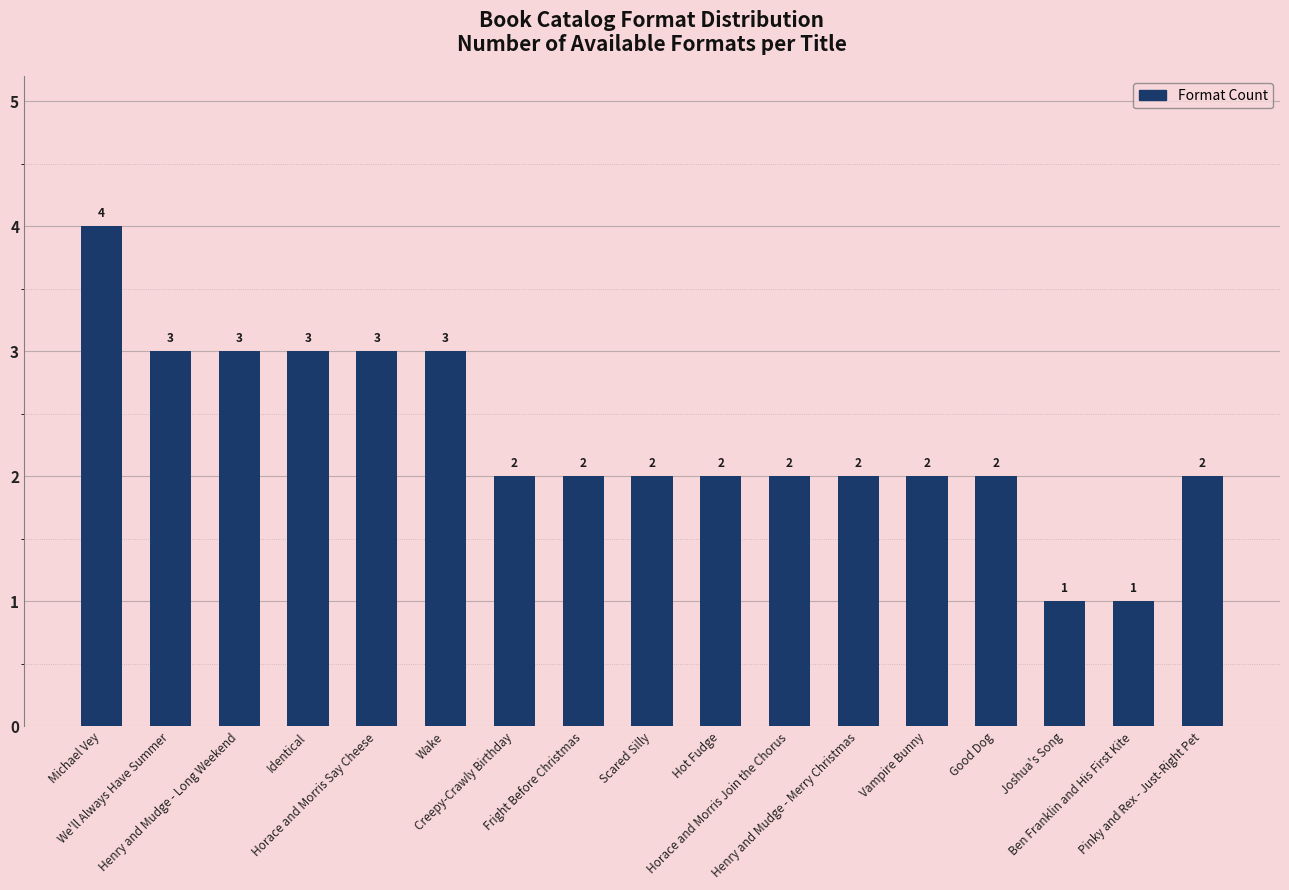

The chart shows a value of 3 at Horace and Morris Say Cheese. True or false?

True